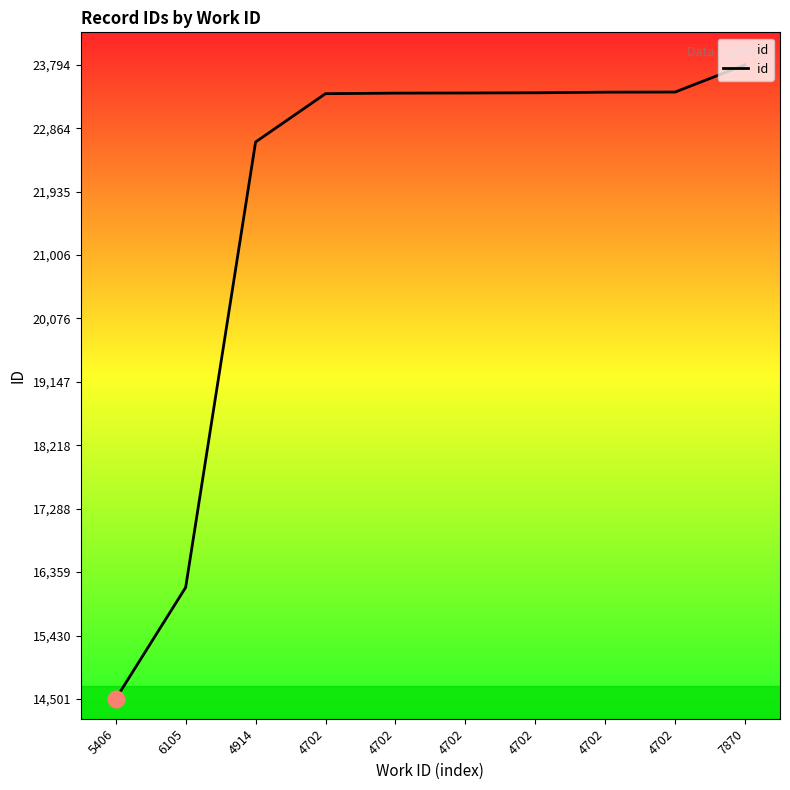

What is the label of the 6th point from the left?

4702